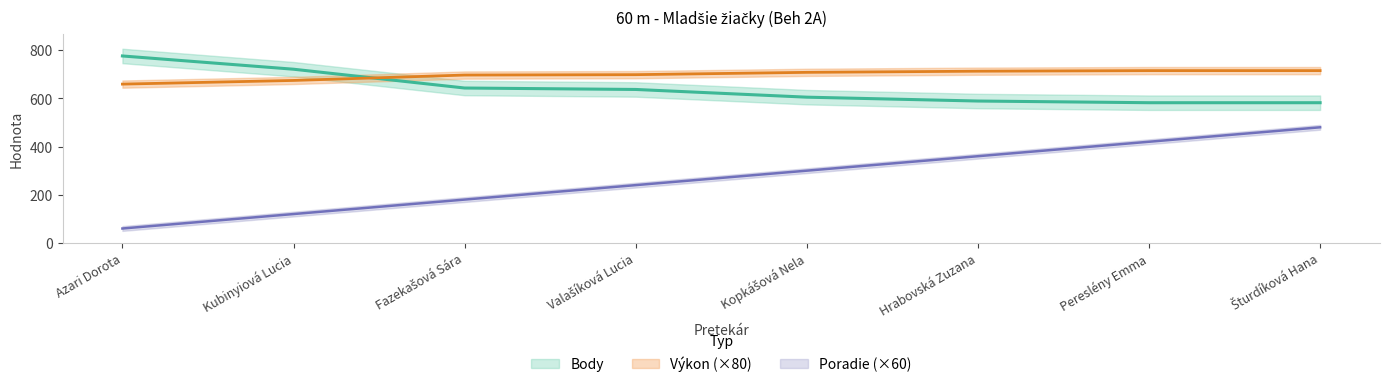

What is the label of the 8th point from the right?

Azari Dorota